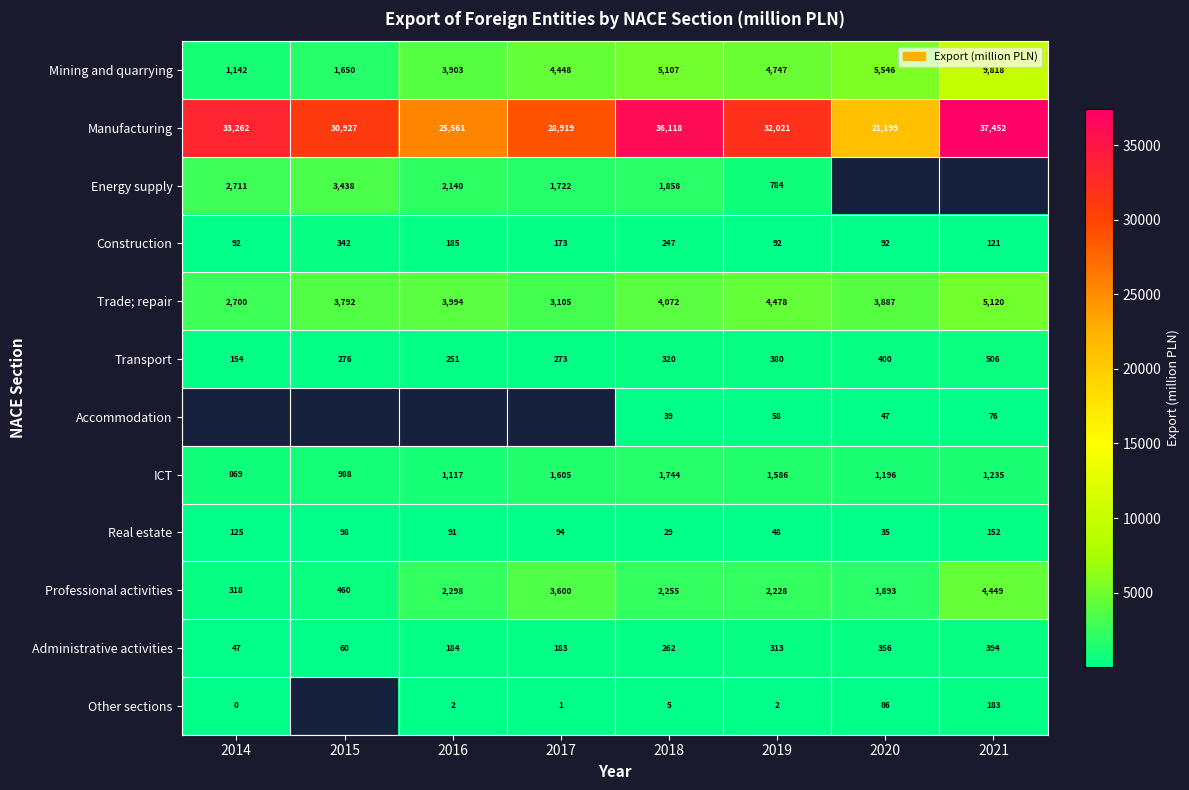

True or false: Real estate has a value of 165.9 at 2014.

False